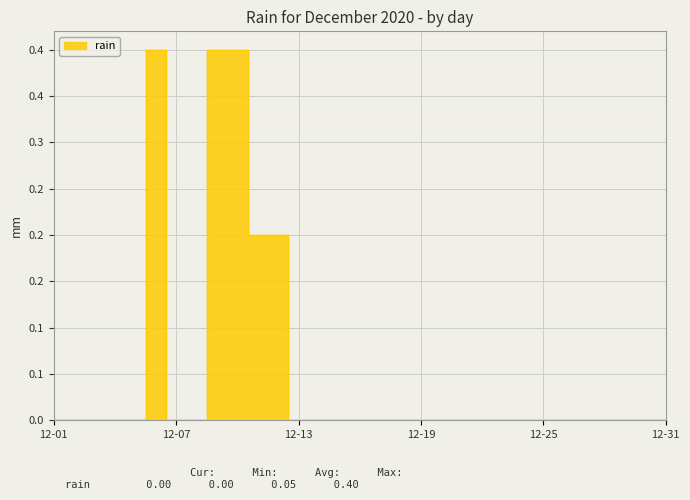

Is it true that the value at 2020-12-09 is 0.4?

True